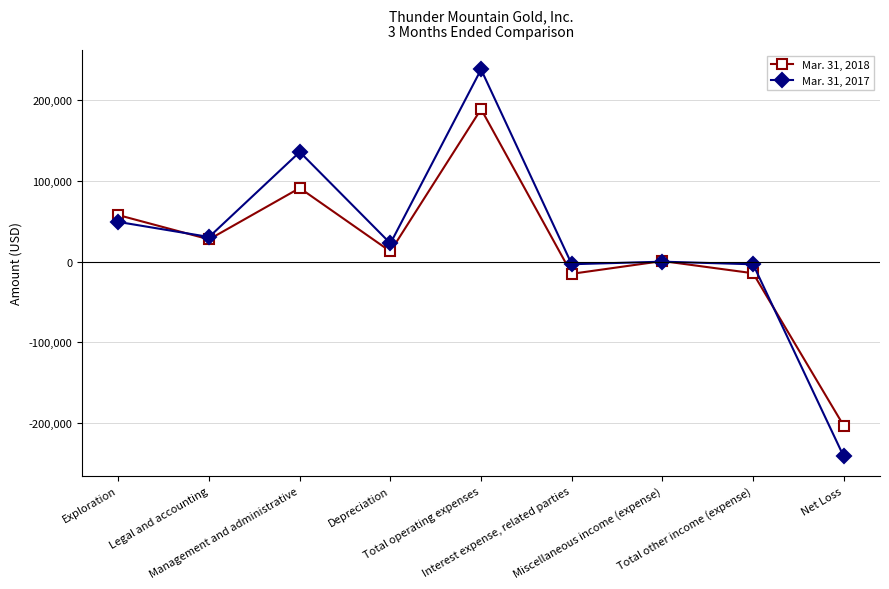

How many values in the Mar. 31, 2018 series are below 12608?

4